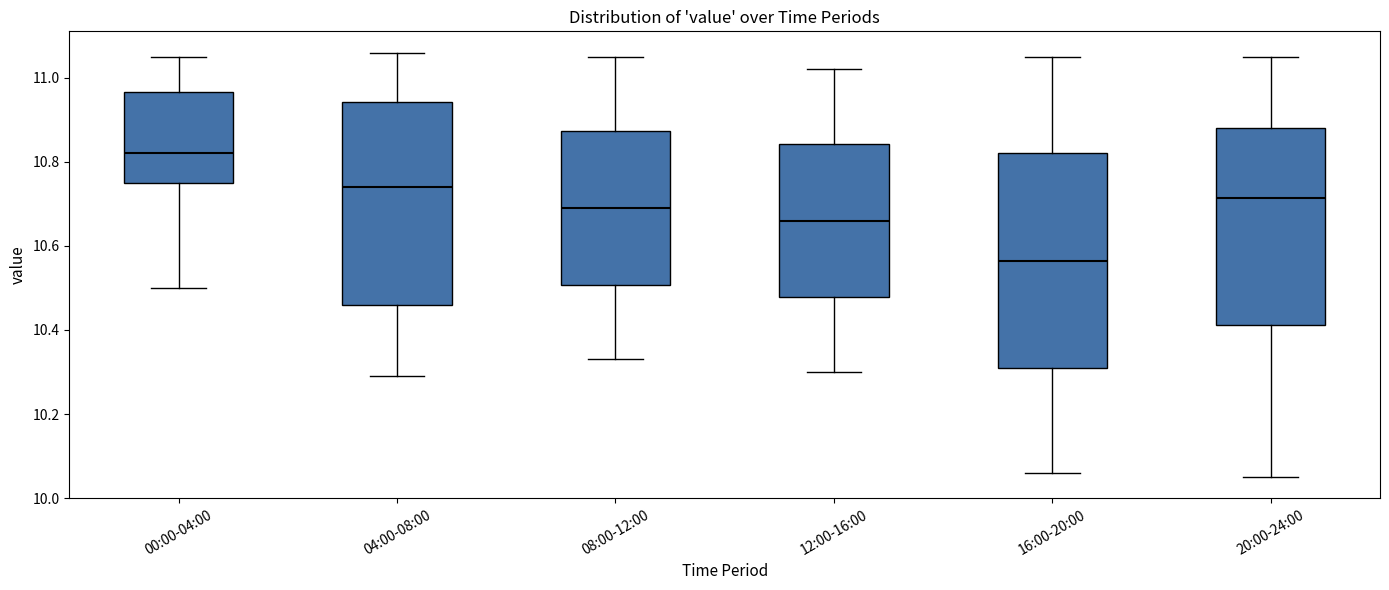

Reading left to right, transcribe this box plot: for each box, give where its median line is, the range the box spans, and where its two whiskers end, as read against the y-axis. The values are not printed on the chart, so give them approximately, as read against the axis.

00:00-04:00: median 10.82, box 10.76 to 10.96, whiskers 10.50 to 11.06
04:00-08:00: median 10.74, box 10.46 to 10.94, whiskers 10.30 to 11.06
08:00-12:00: median 10.70, box 10.50 to 10.88, whiskers 10.34 to 11.06
12:00-16:00: median 10.66, box 10.48 to 10.84, whiskers 10.30 to 11.02
16:00-20:00: median 10.56, box 10.32 to 10.82, whiskers 10.06 to 11.06
20:00-24:00: median 10.72, box 10.42 to 10.88, whiskers 10.06 to 11.06